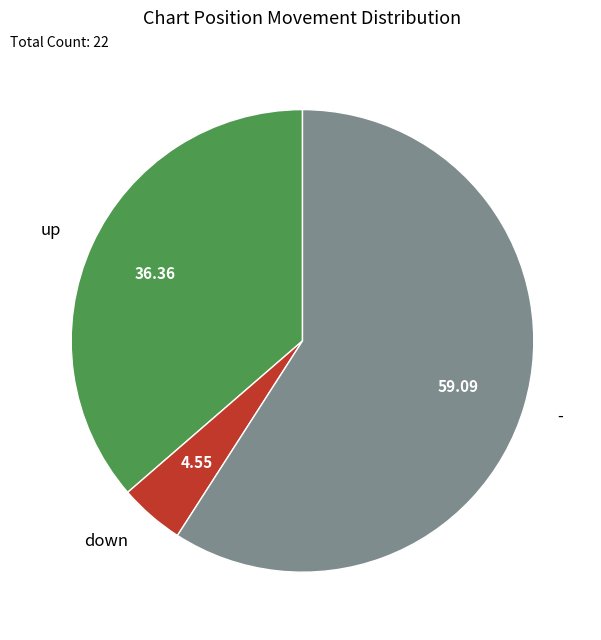

Combined, do up and - account for over 50%?

Yes